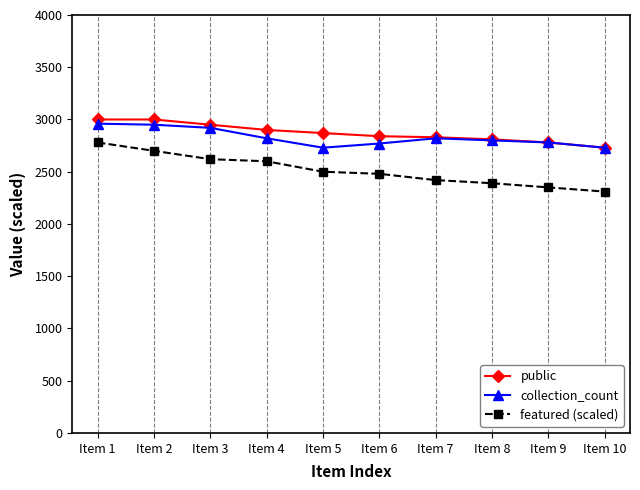

How many data points in featured (scaled) are less than 2500?

5